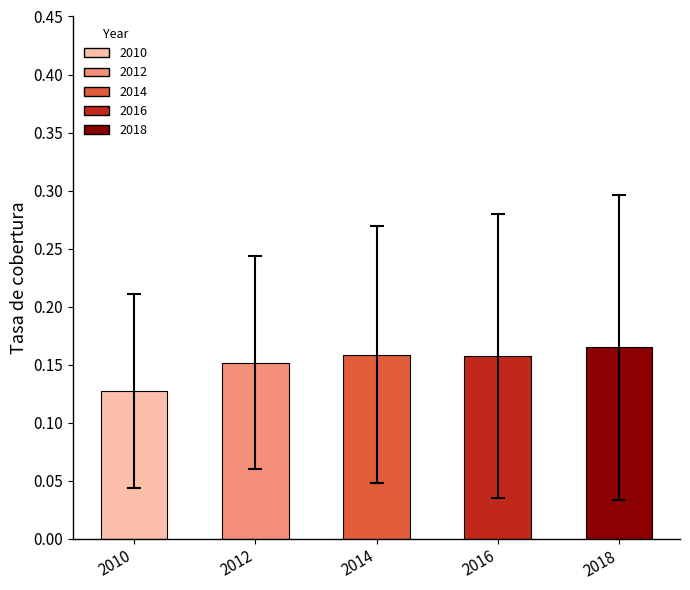

How many values are between 0 and 1?

5